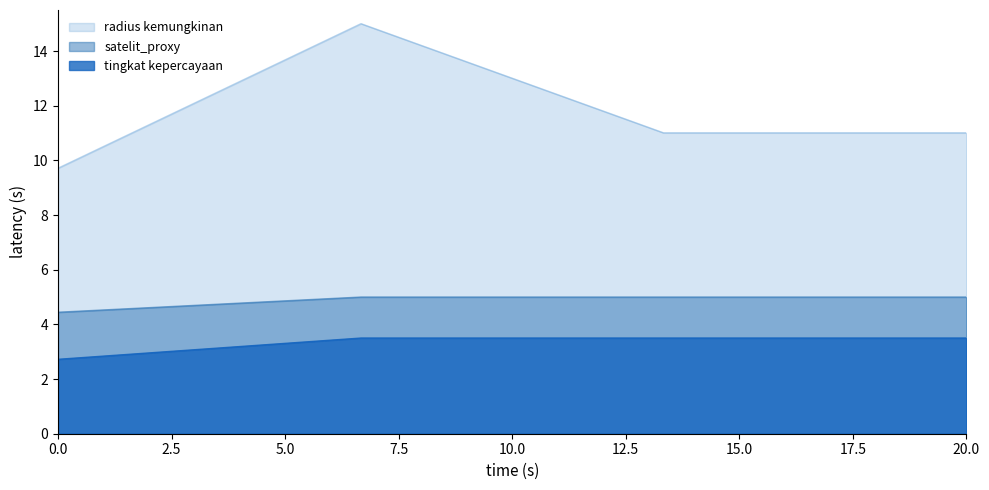

Is it true that radius kemungkinan equals 13.9 at 0.0?

False